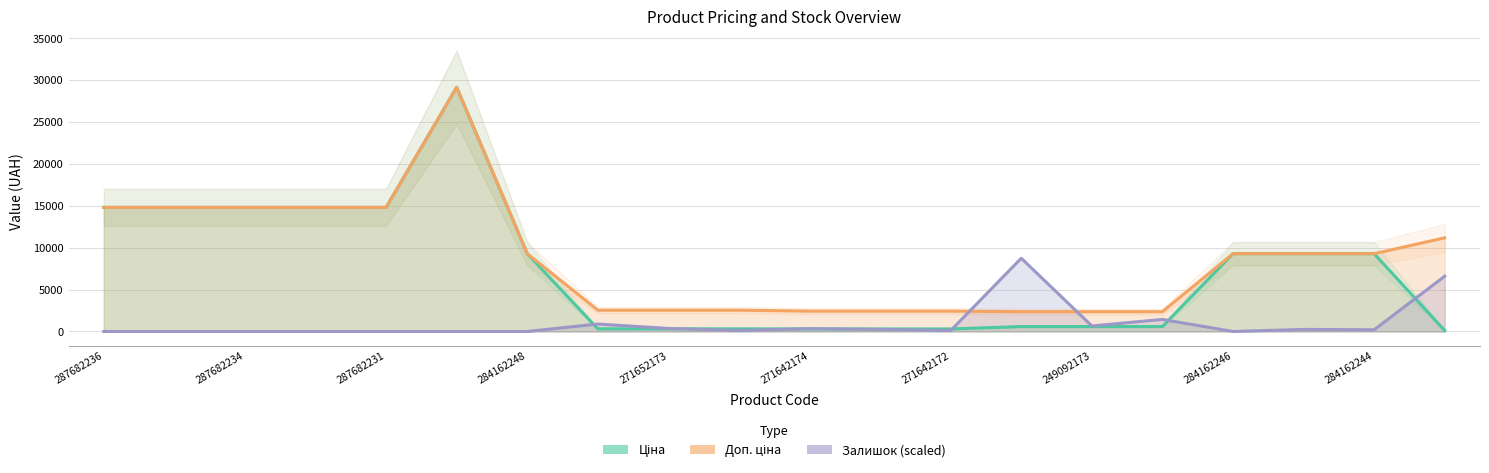

The value of Доп. ціна at 13 is 1560.3. True or false?

False